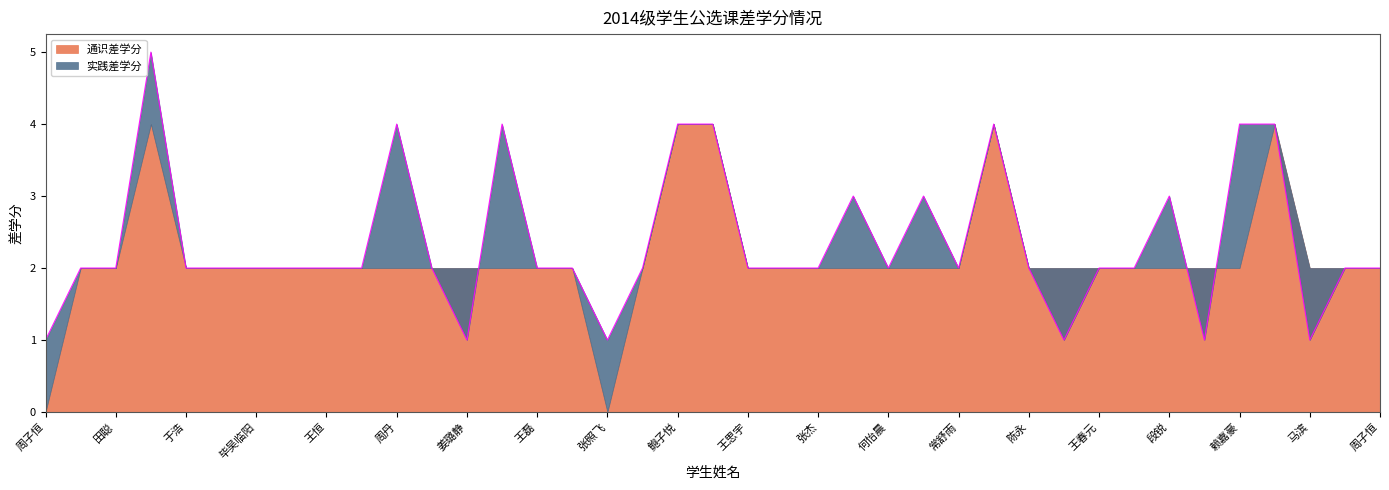

Is the value of 实践差学分 at 何怡晨 greater than the value of 通识差学分 at 刘彦霖?

No